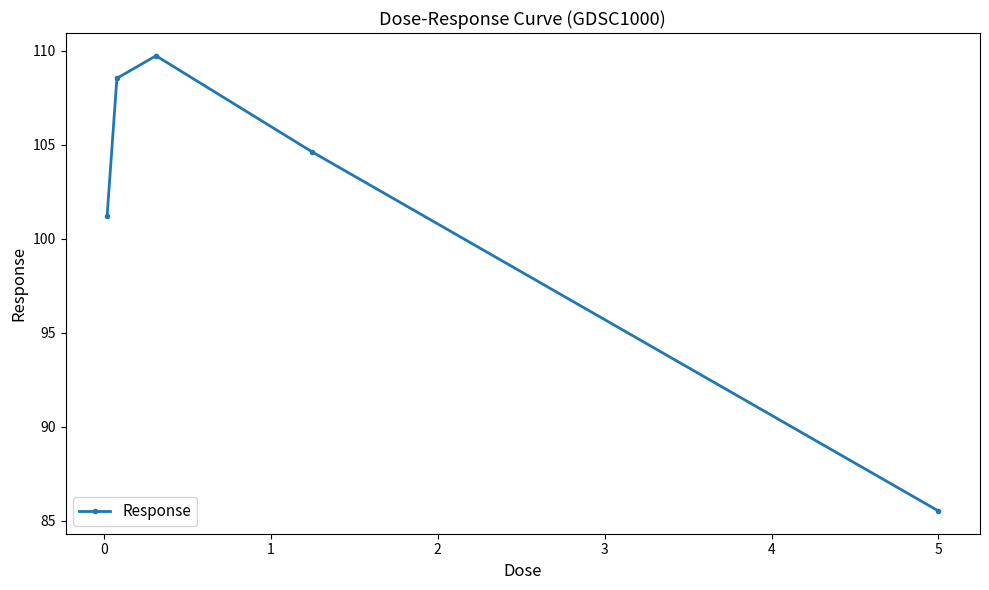

What is the sum of all values?

509.6